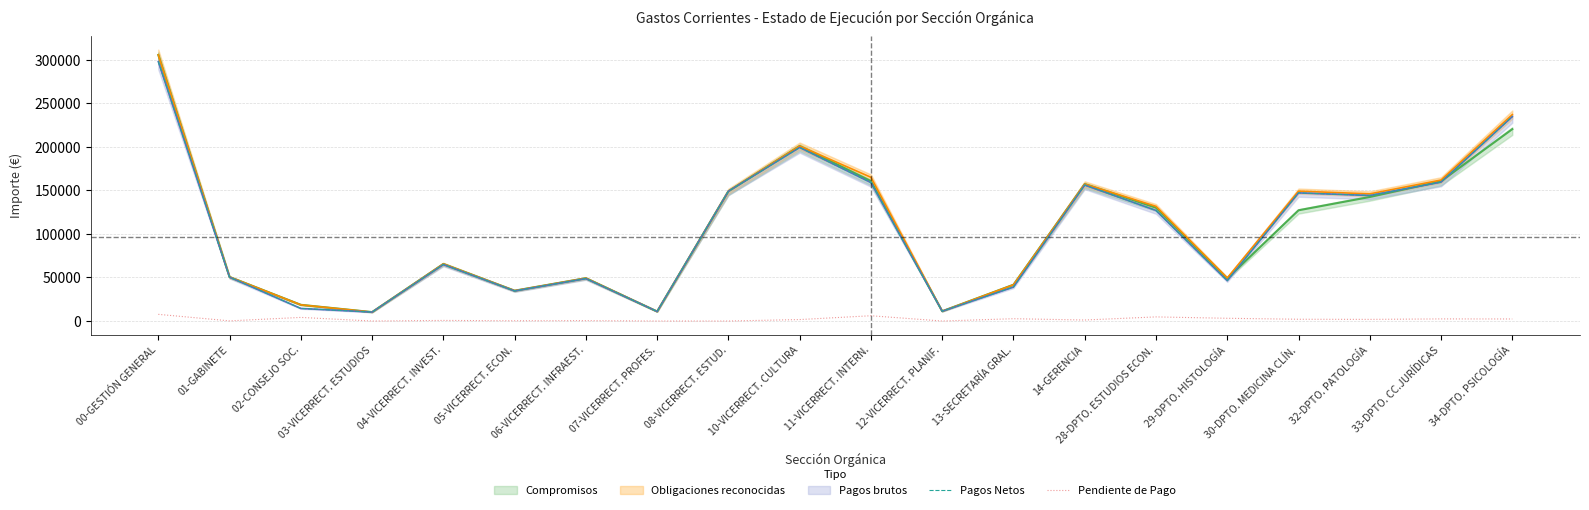

True or false: Pagos Netos and Pendiente de Pago cross at least once.

False